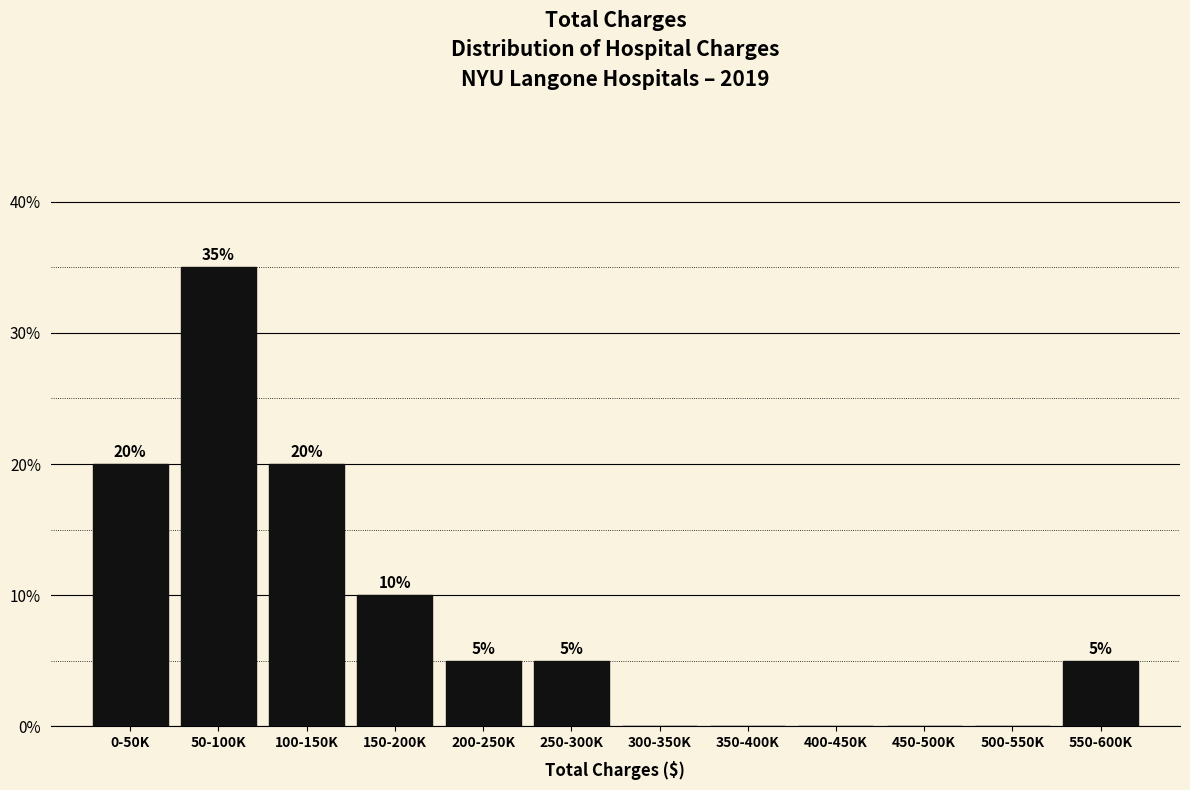

Reading left to right, what are all the values shown in this chart?

0-50K=20	50-100K=35	100-150K=20	150-200K=10	200-250K=5	250-300K=5	300-350K=0	350-400K=0	400-450K=0	450-500K=0	500-550K=0	550-600K=5